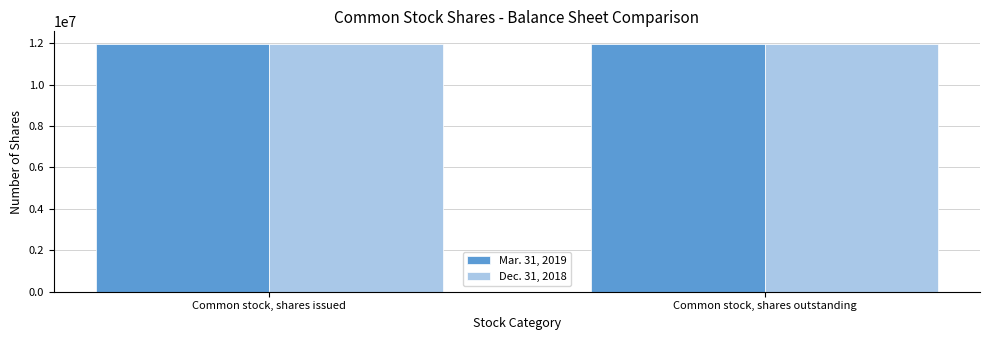

What is the label of the 2nd bar from the right?

Common stock, shares issued